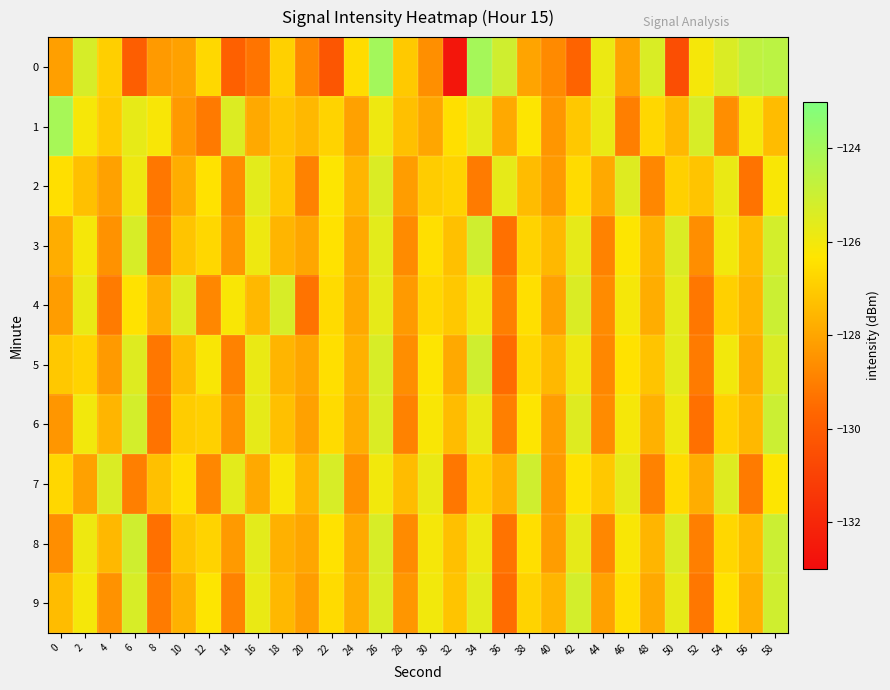

What is the difference between the highest and lowest values at 46?

3.5